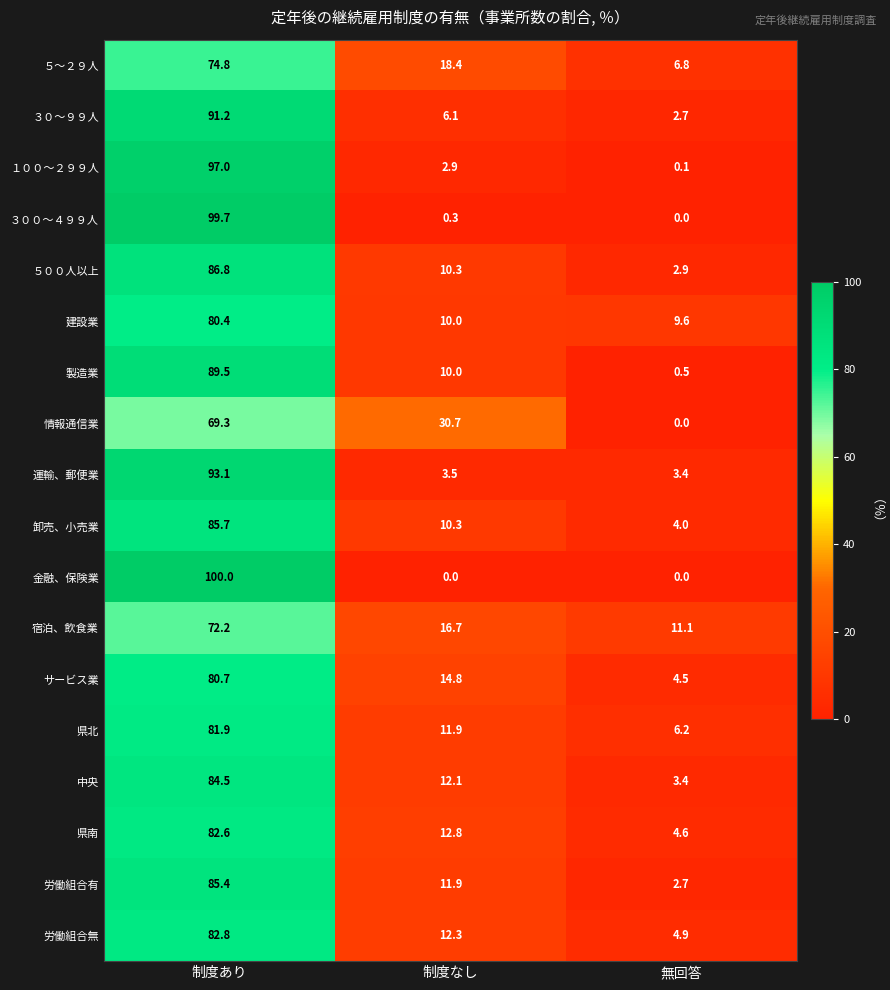

The value of 中央 at 制度なし is 19.4. True or false?

False